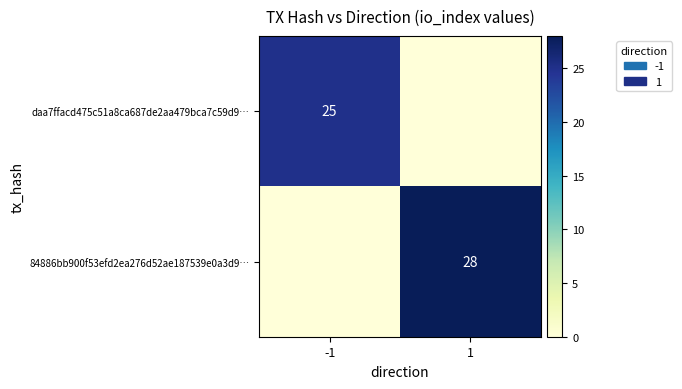

The value of 84886bb900f53efd2ea276d52ae187539e0a3d9… at 1 is 17. True or false?

False